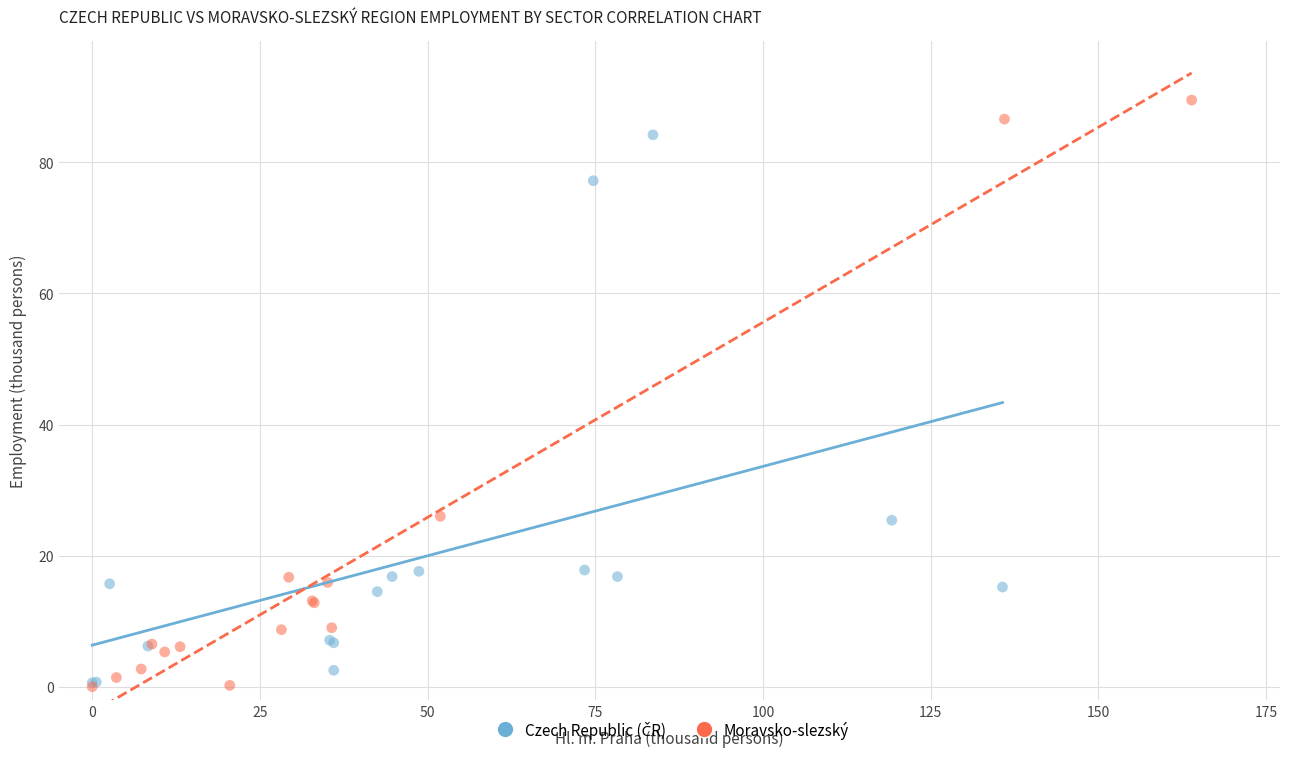

Which series reaches the maximum Y coordinate?

Moravsko-slezský